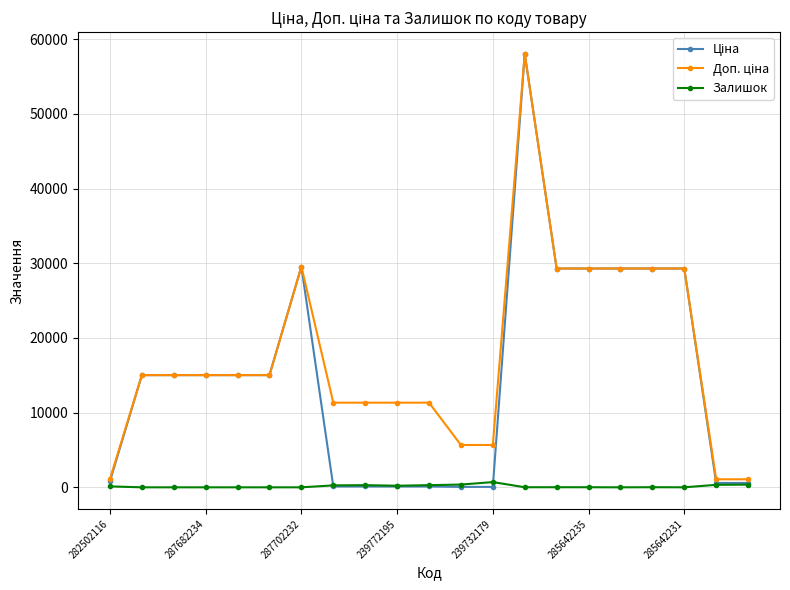

At how many categories does at least one series exceed 14060?

12